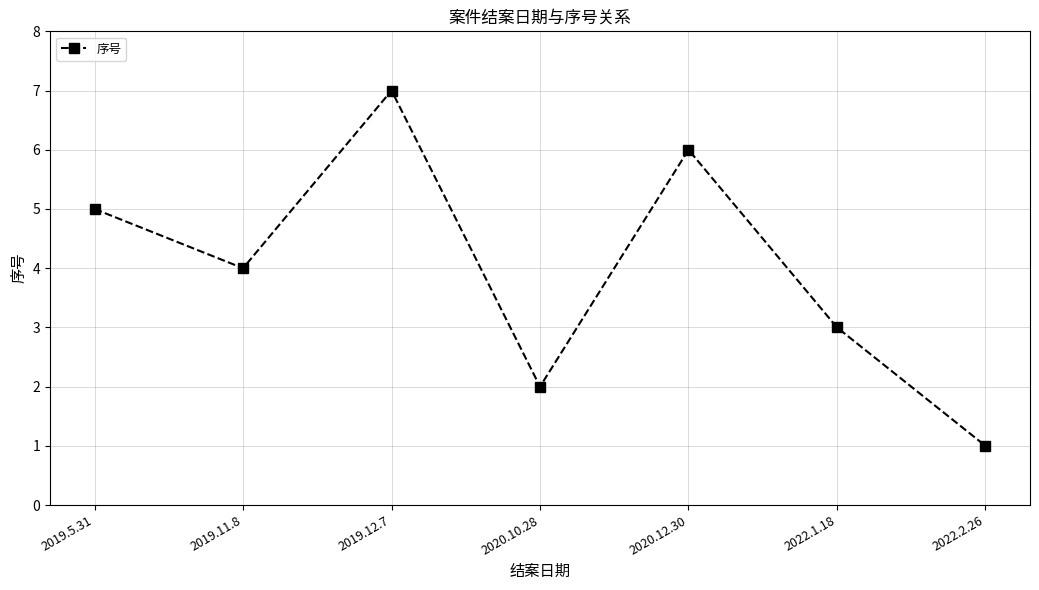

Where is the first local minimum?

2019.11.8